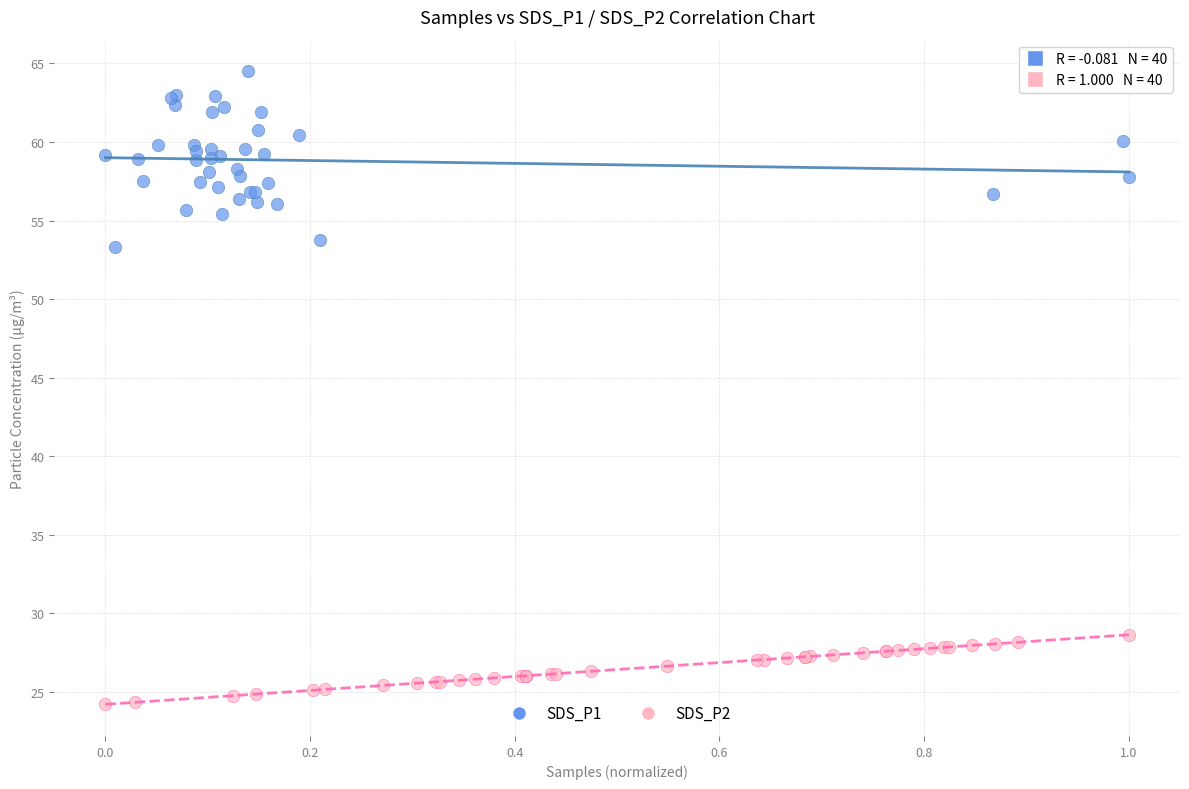

What are all the series names shown in the legend?

SDS_P1, SDS_P2